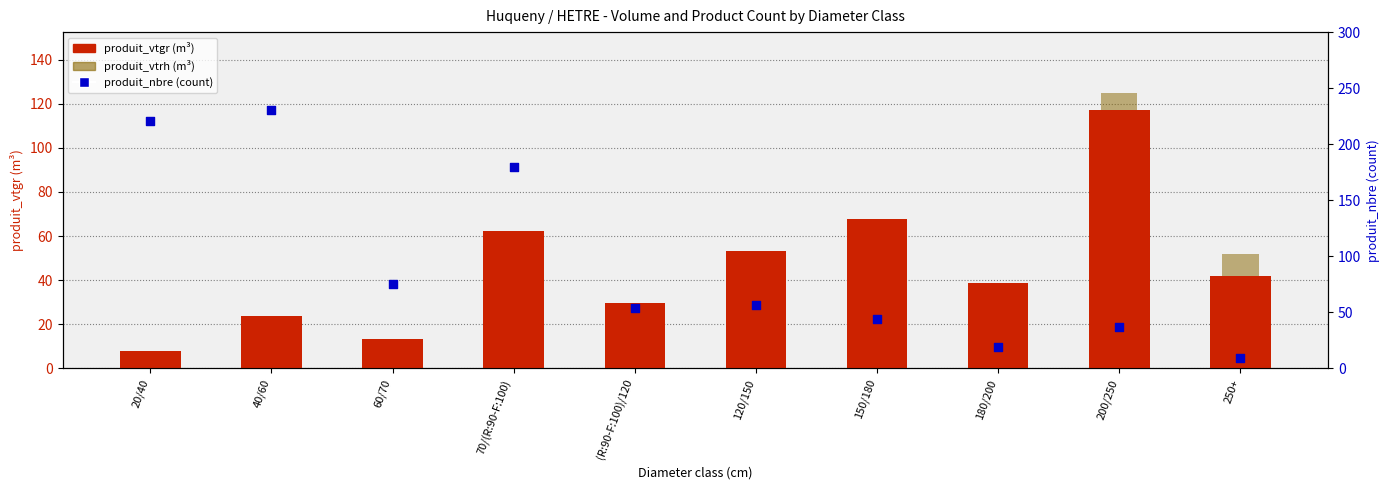

Which series contains the highest Y value?

produit_nbre (count)